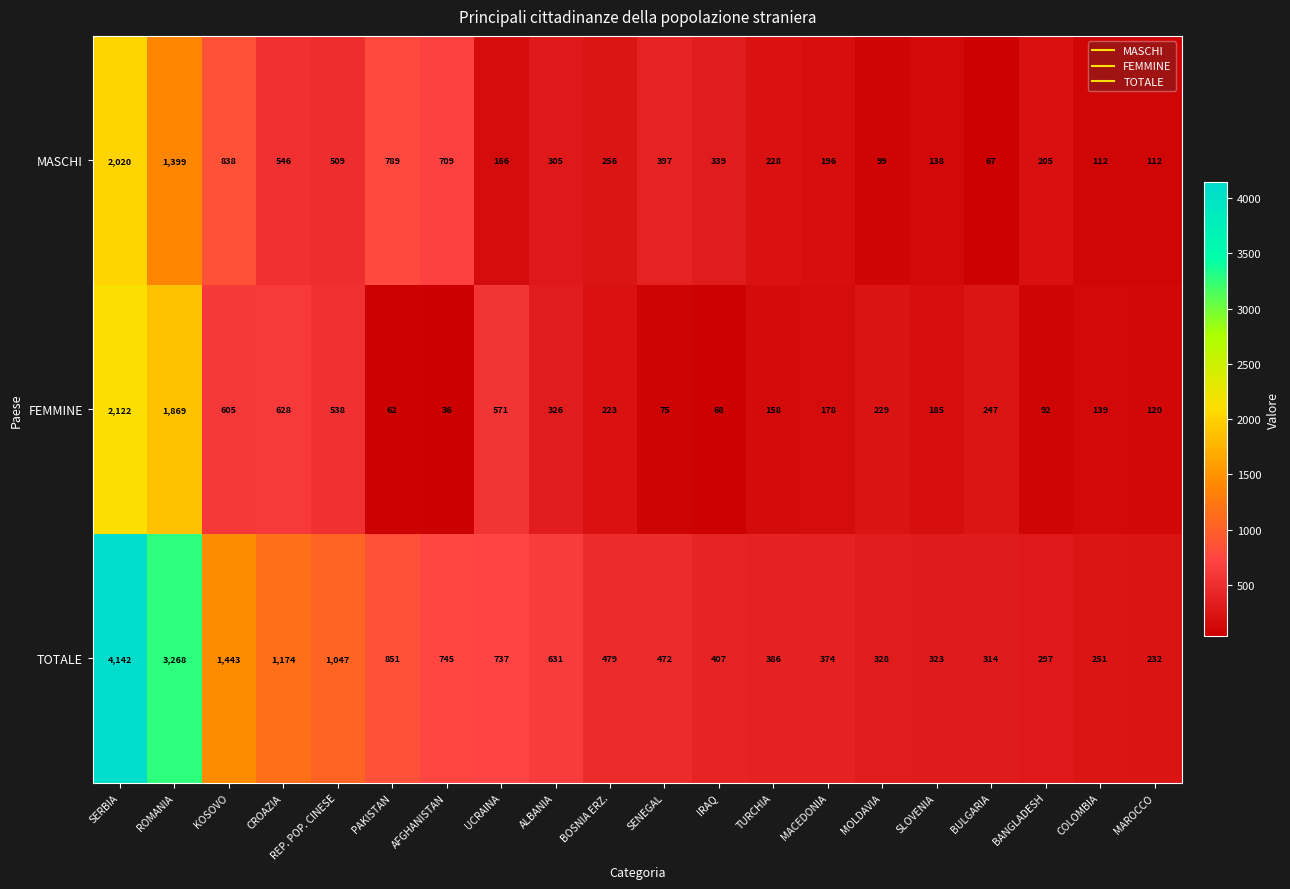

Which series has the largest range (max minus min)?

TOTALE